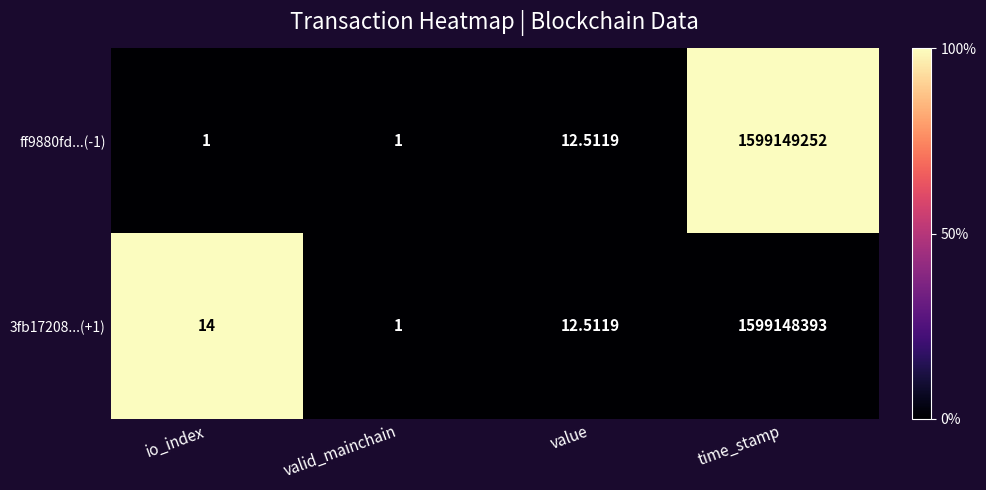

At how many categories does at least one series exceed 19?

1